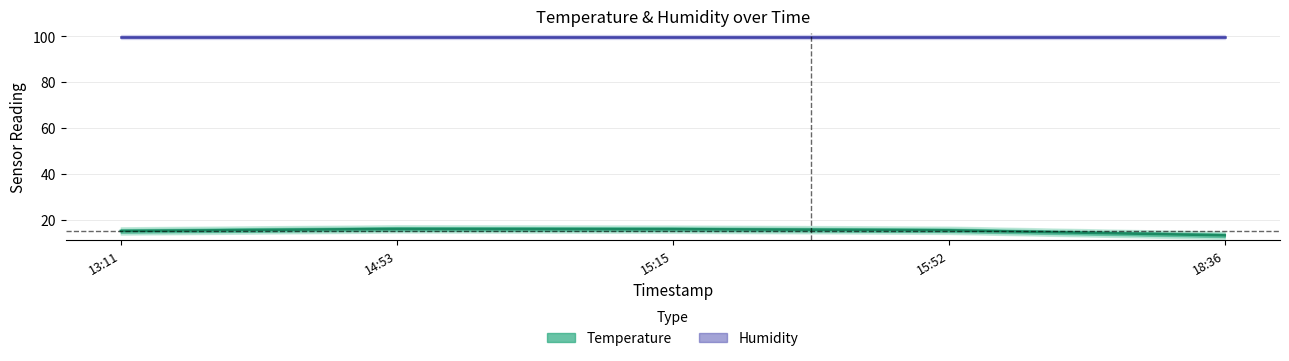

What is the approximate value at 14:53?

16.0